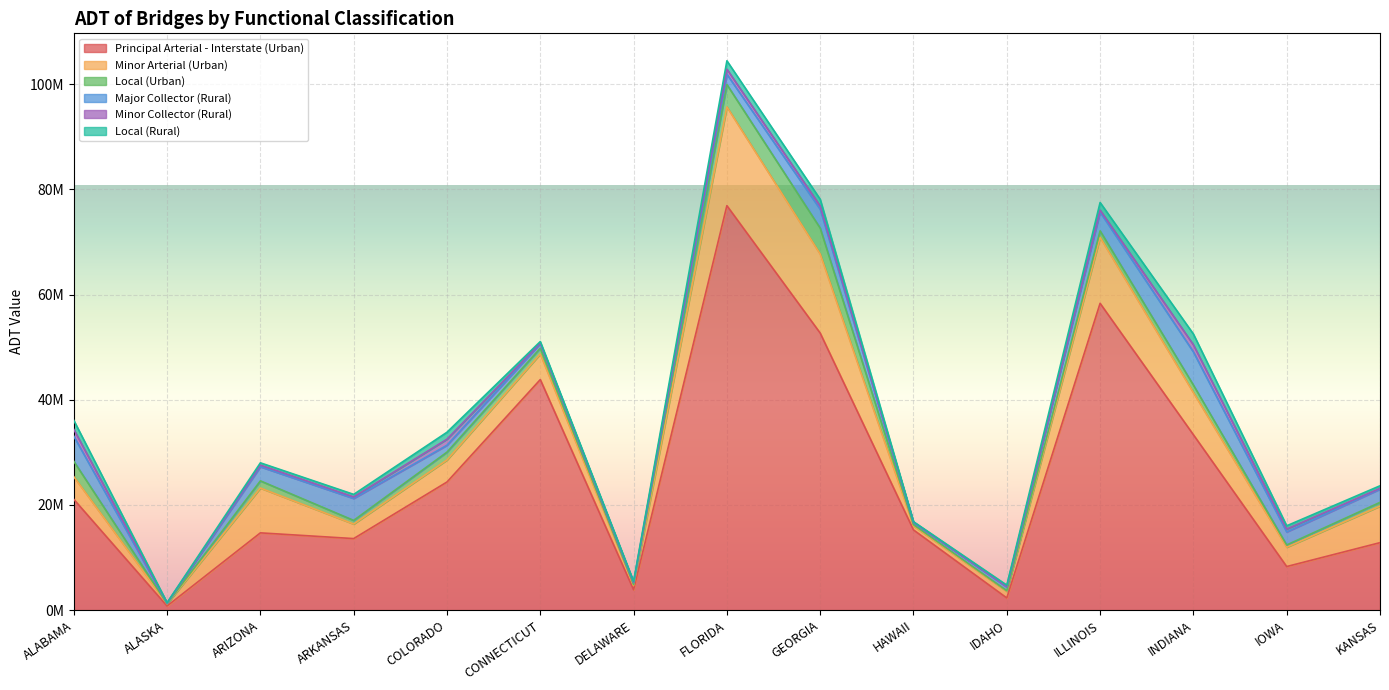

At which label is Principal Arterial - Interstate (Urban) closest to 38838712?

CONNECTICUT